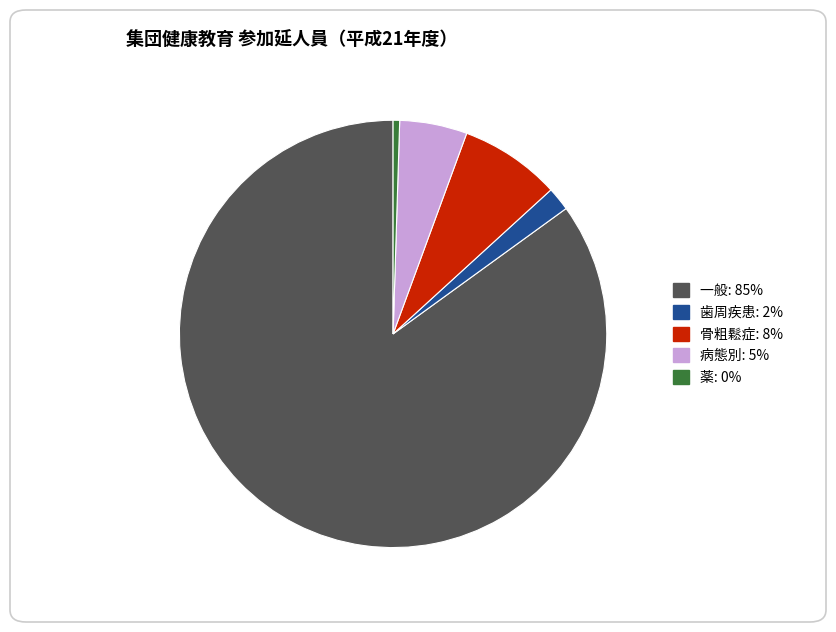

Does 一般: 85% represent more than half of the total?

Yes